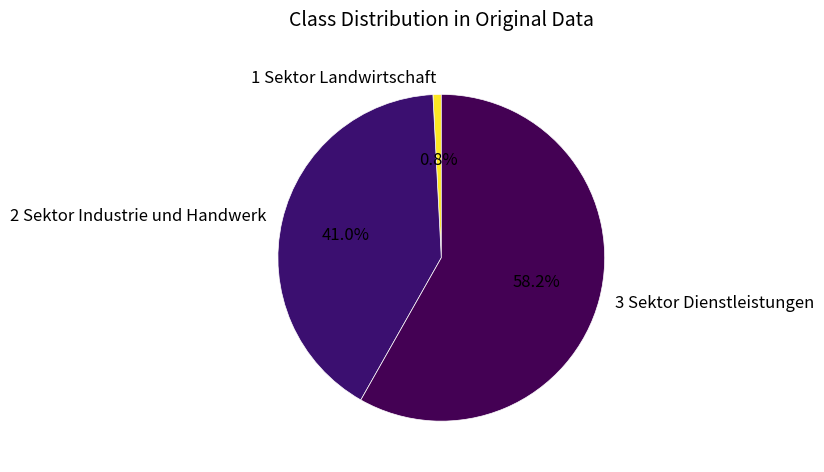

Is the sum of 1 Sektor Landwirtschaft and 3 Sektor Dienstleistungen greater than half?

Yes